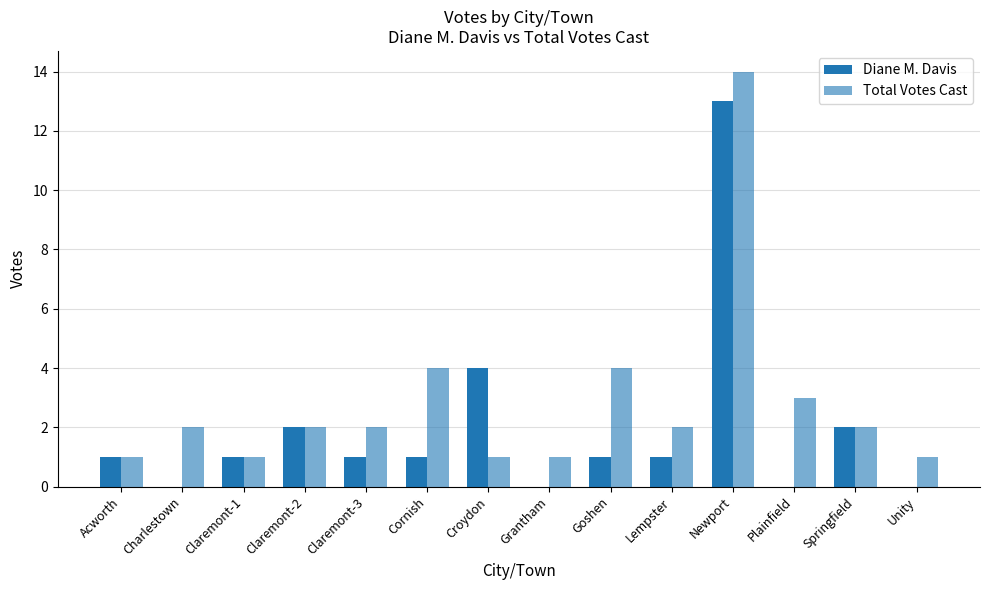

How many series are shown in this chart?

2